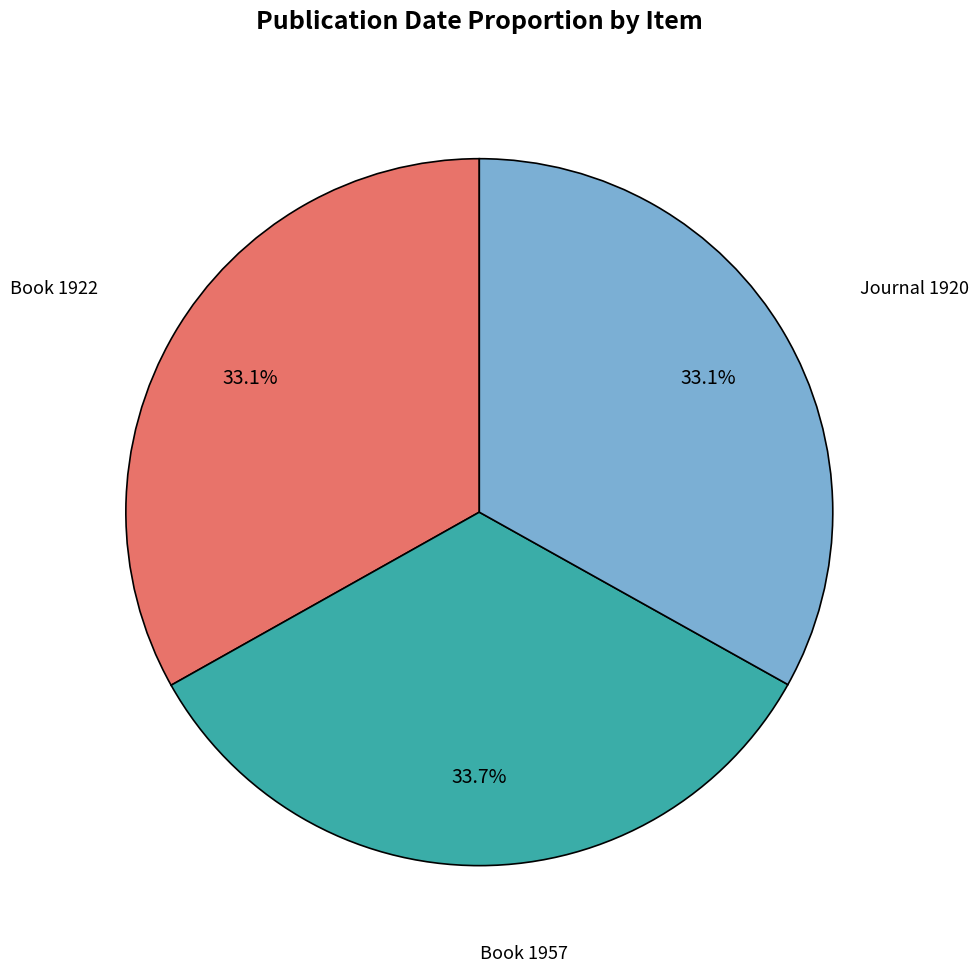

To the nearest percent, what is the average slice percentage?

33%